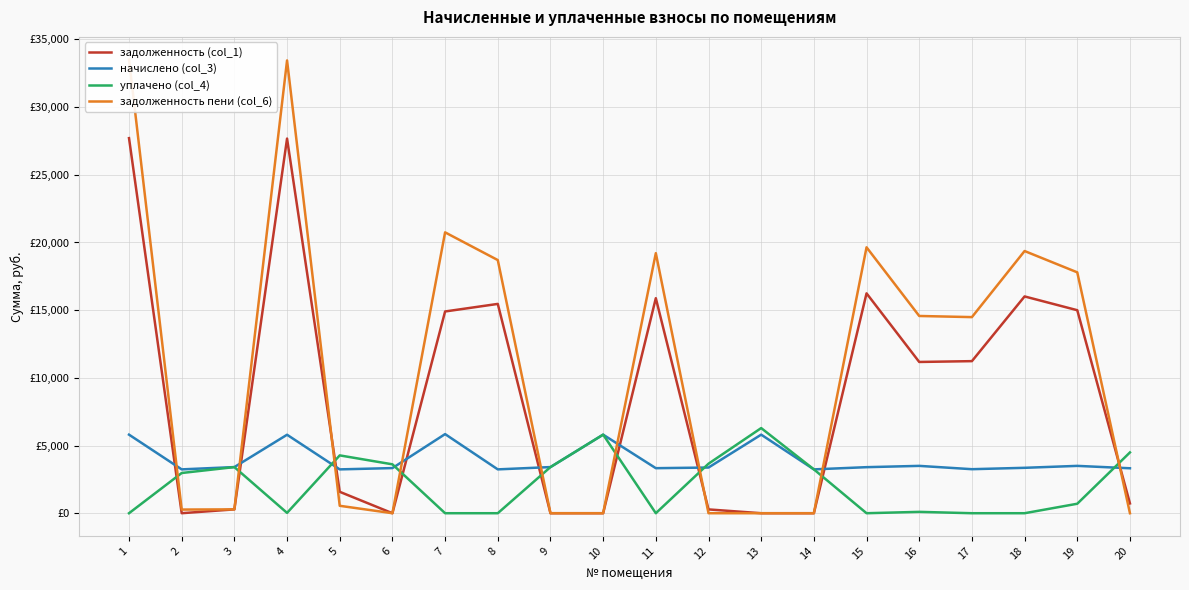

Between which two adjacent categories do задолженность пени (col_6) and начислено (col_3) first intersect?

1 and 2